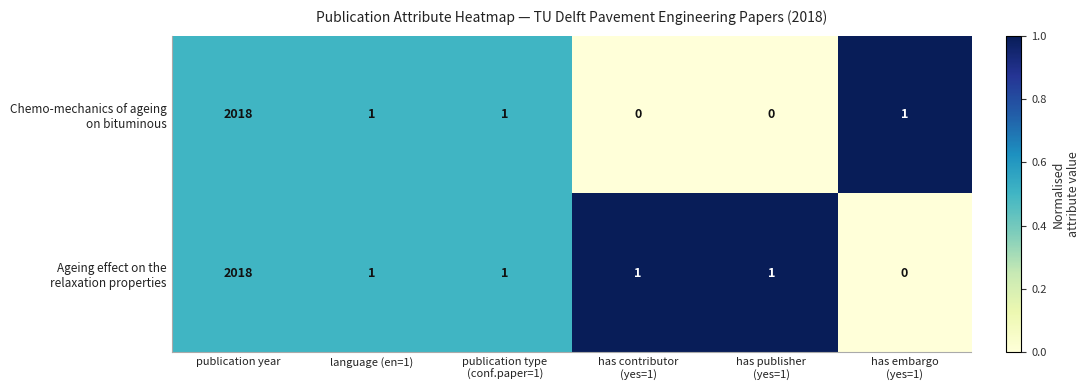

Which label corresponds to the largest value in the chart?

publication year